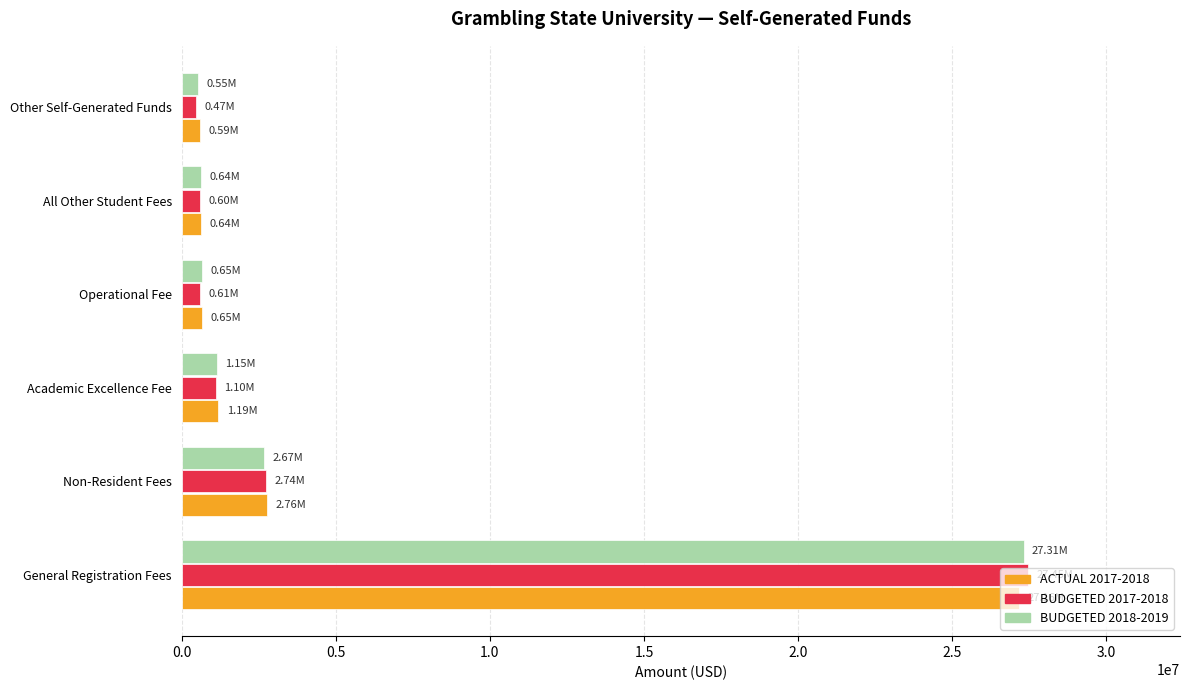

Which series changed the most between General Registration Fees and Non-Resident Fees?

BUDGETED 2017-2018